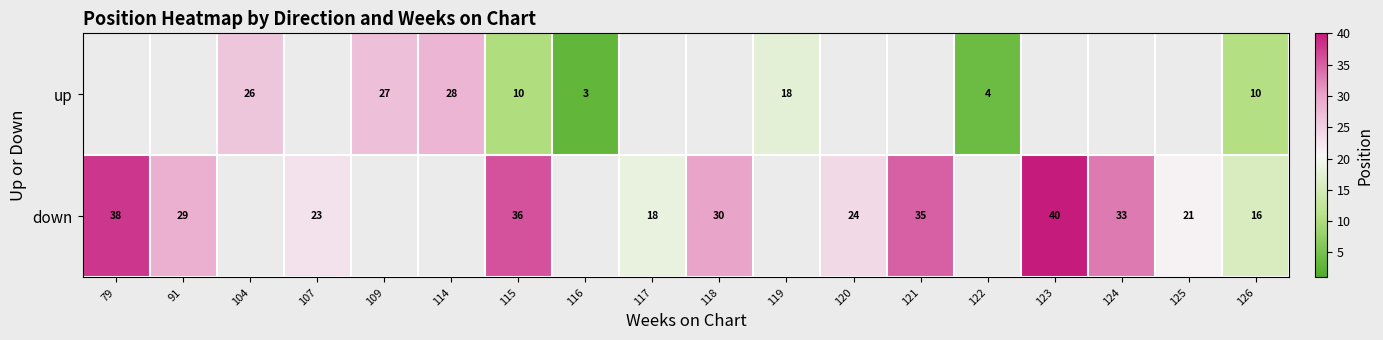

What is the sum of the down values at 124 and 123?

73